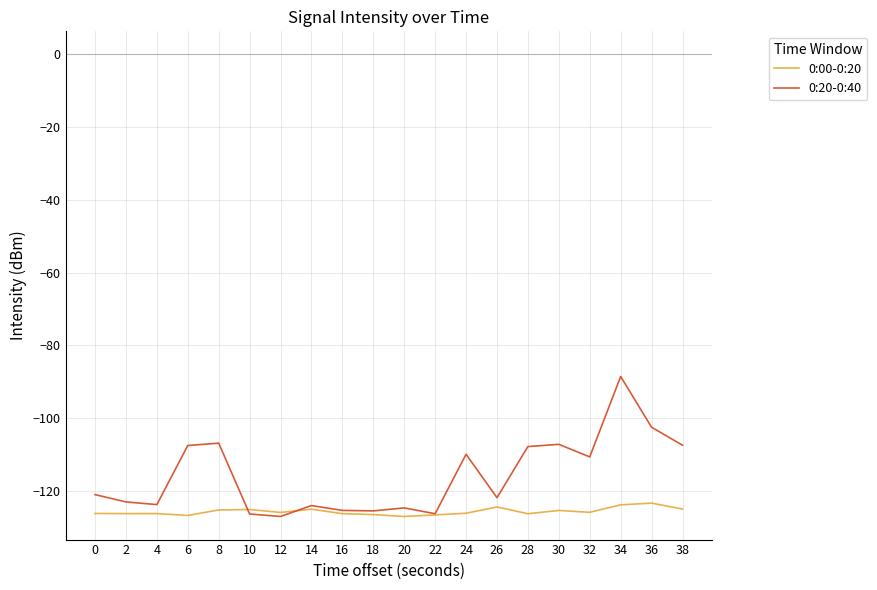

The value of 0:00-0:20 at 2 is -126.3. True or false?

True